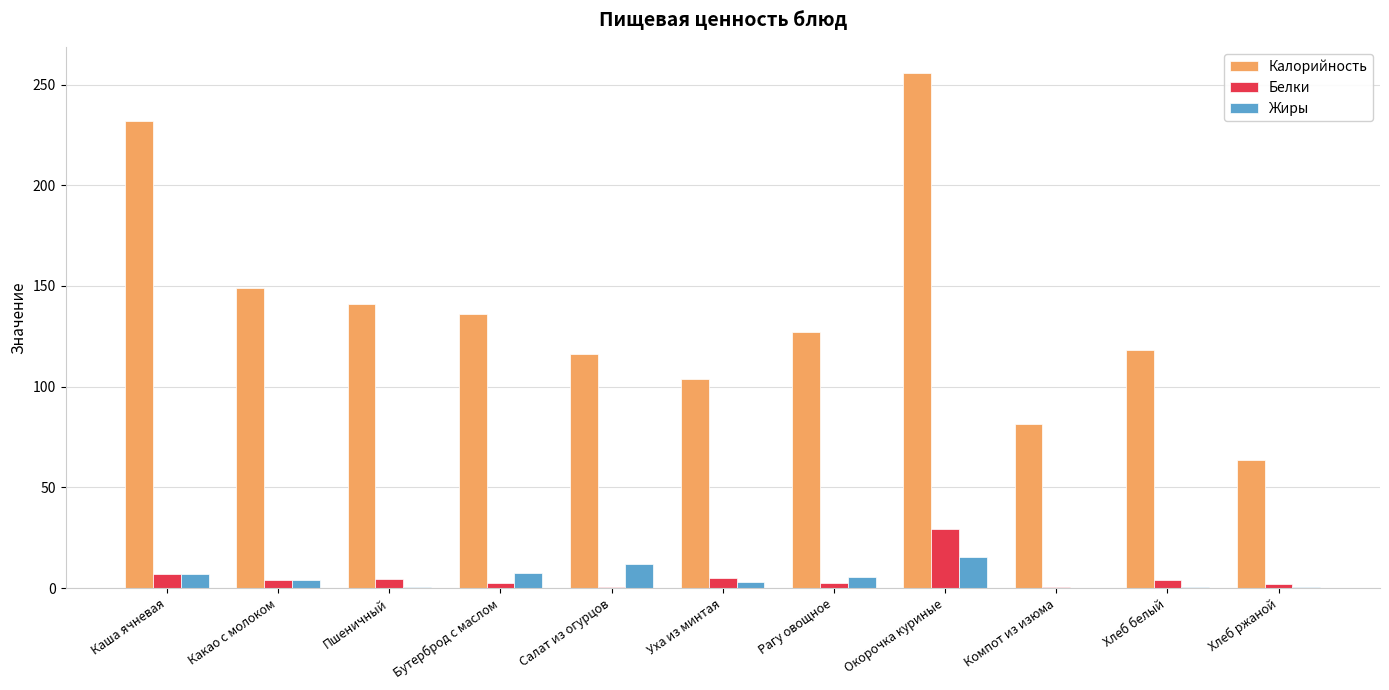

Between Каша ячневая and Пшеничный, which series saw the biggest shift?

Калорийность